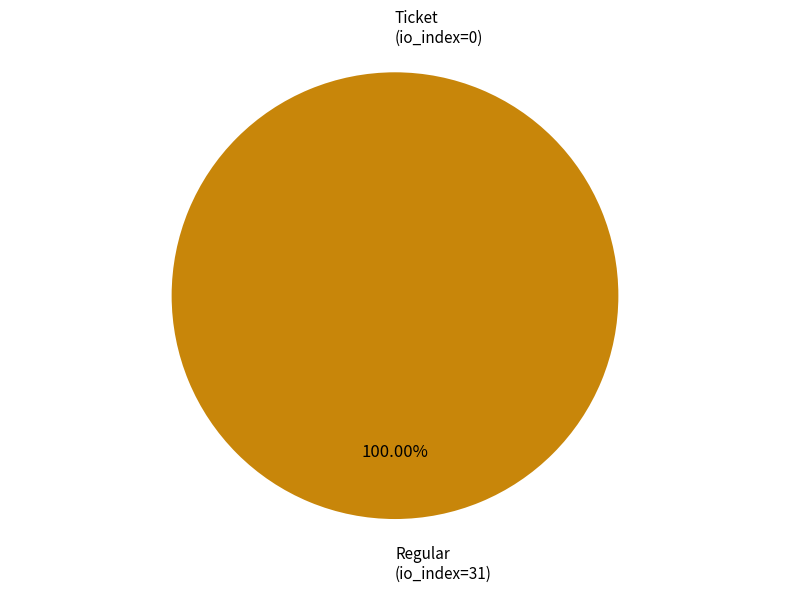

Is it true that Ticket (io_index=0) is 0% of the pie?

True